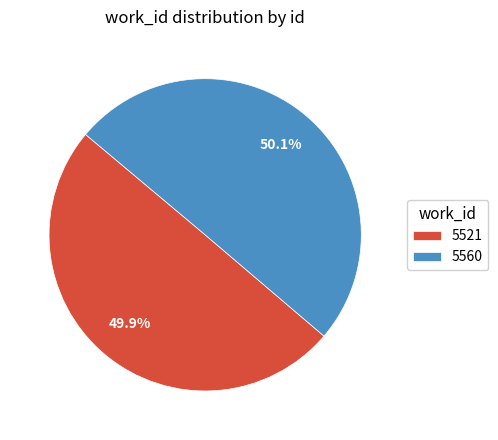

What is the ratio of the value at 5521 to the value at 5560?

1.0